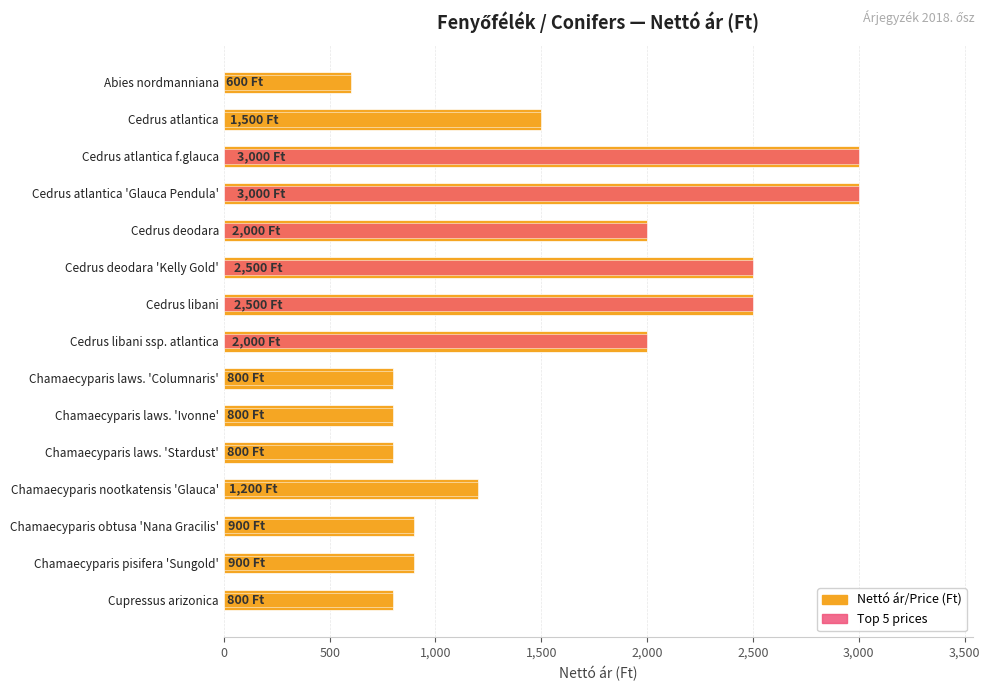

How many bars are there in each group?

2